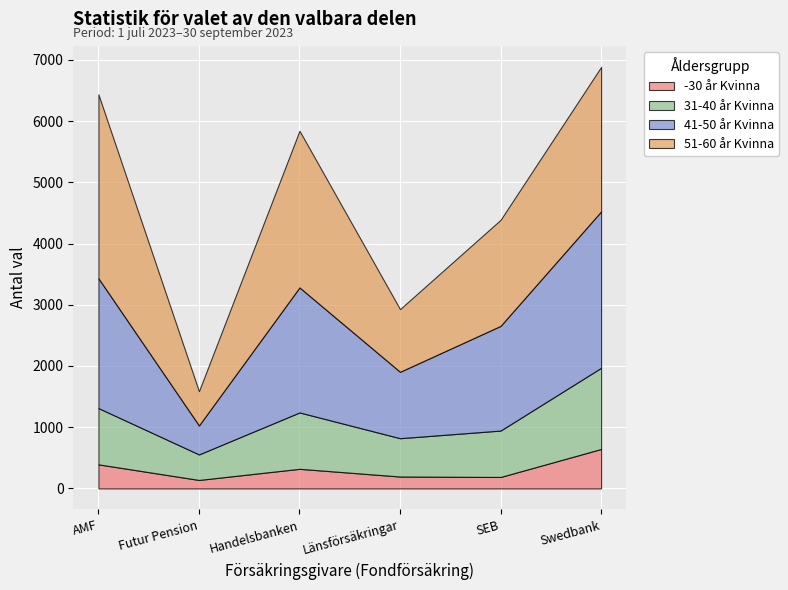

At which label does 31-40 år Kvinna first exceed 919?

Handelsbanken